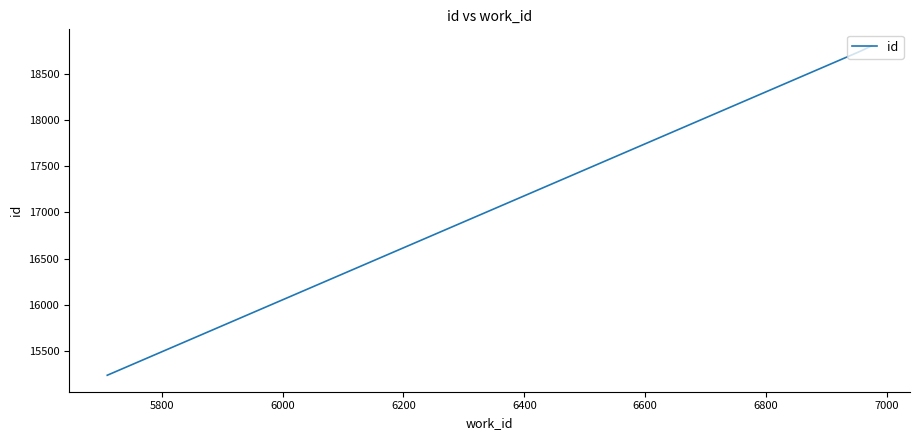

What is the average value?

17594